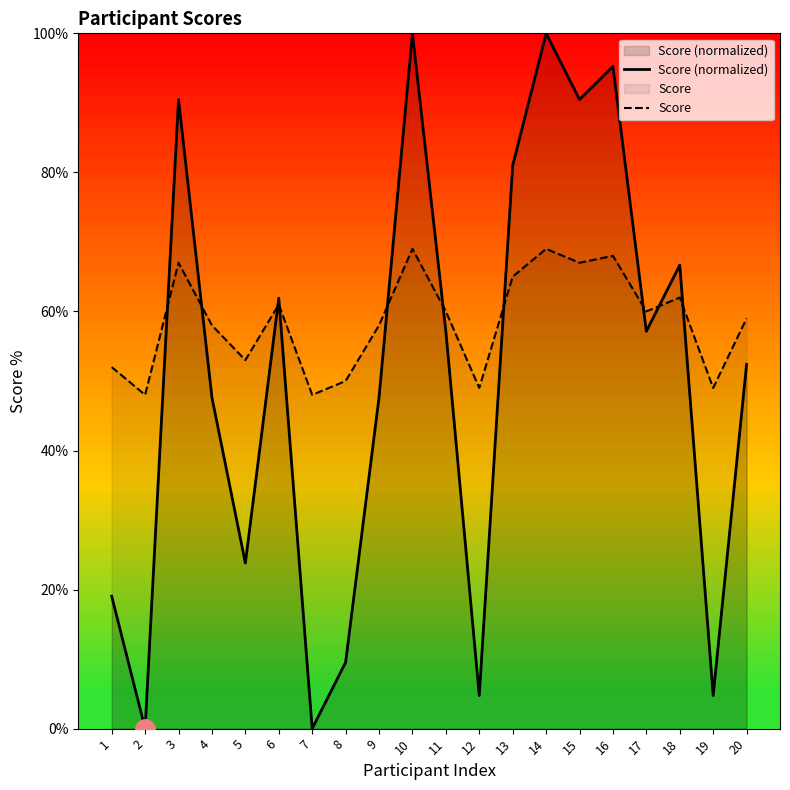

At how many categories does at least one series exceed 53?

13